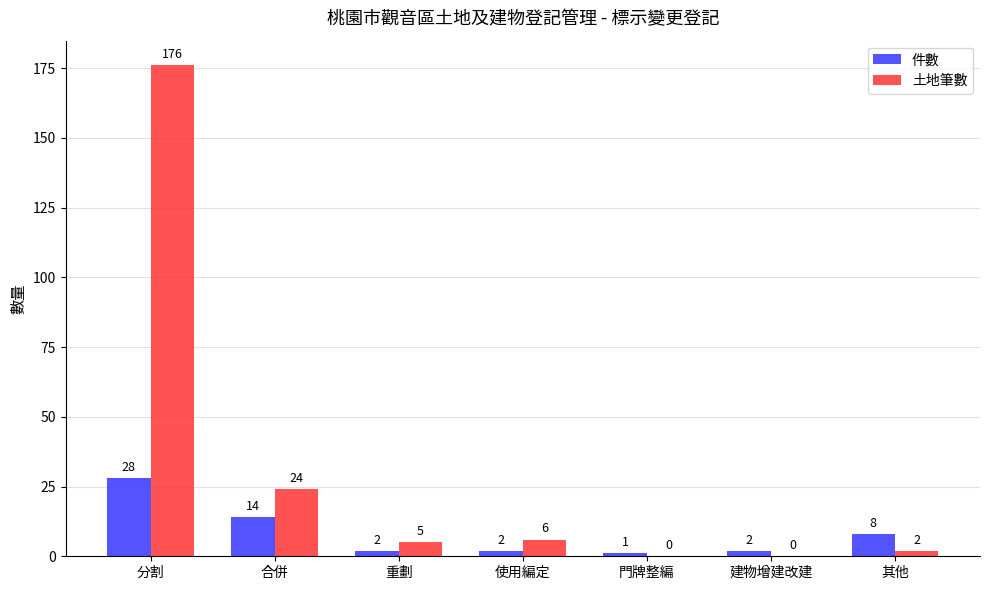

Which series has the largest total across all categories?

土地筆數